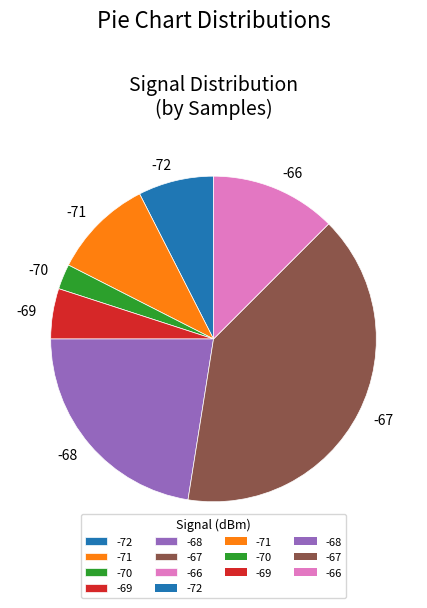

How many slices are in this pie chart?

7